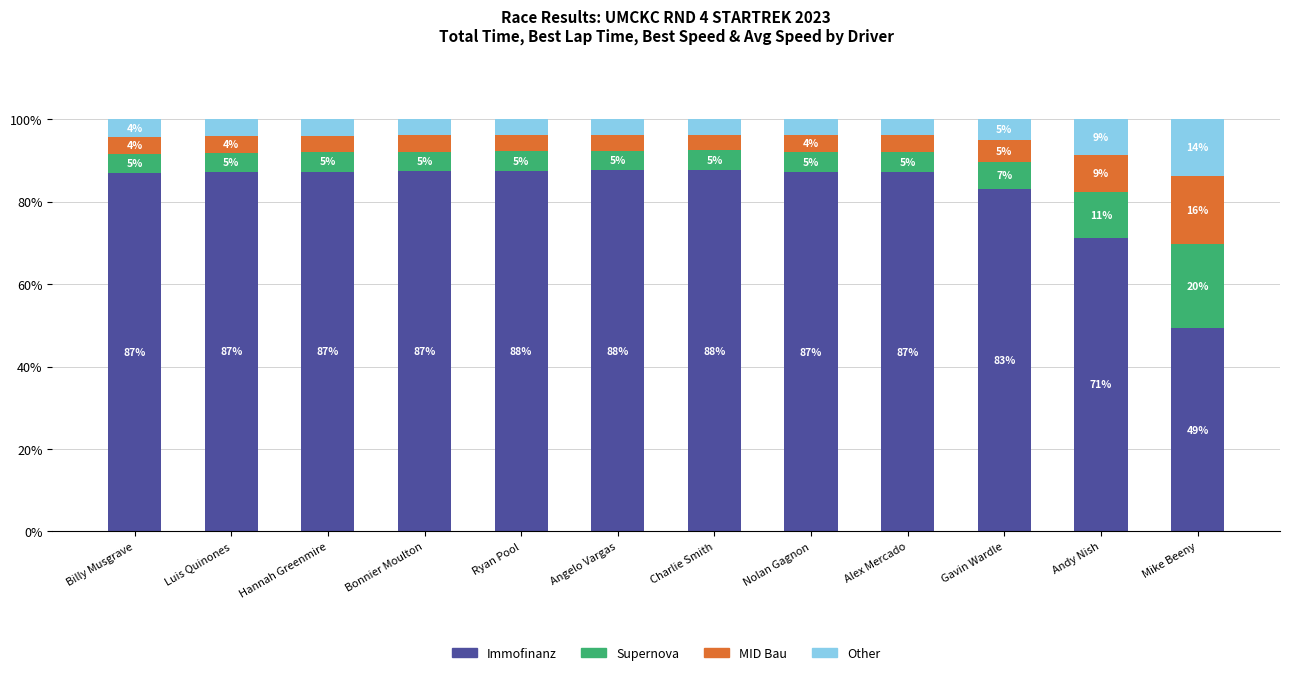

At which label is Immofinanz closest to 68?

Andy Nish